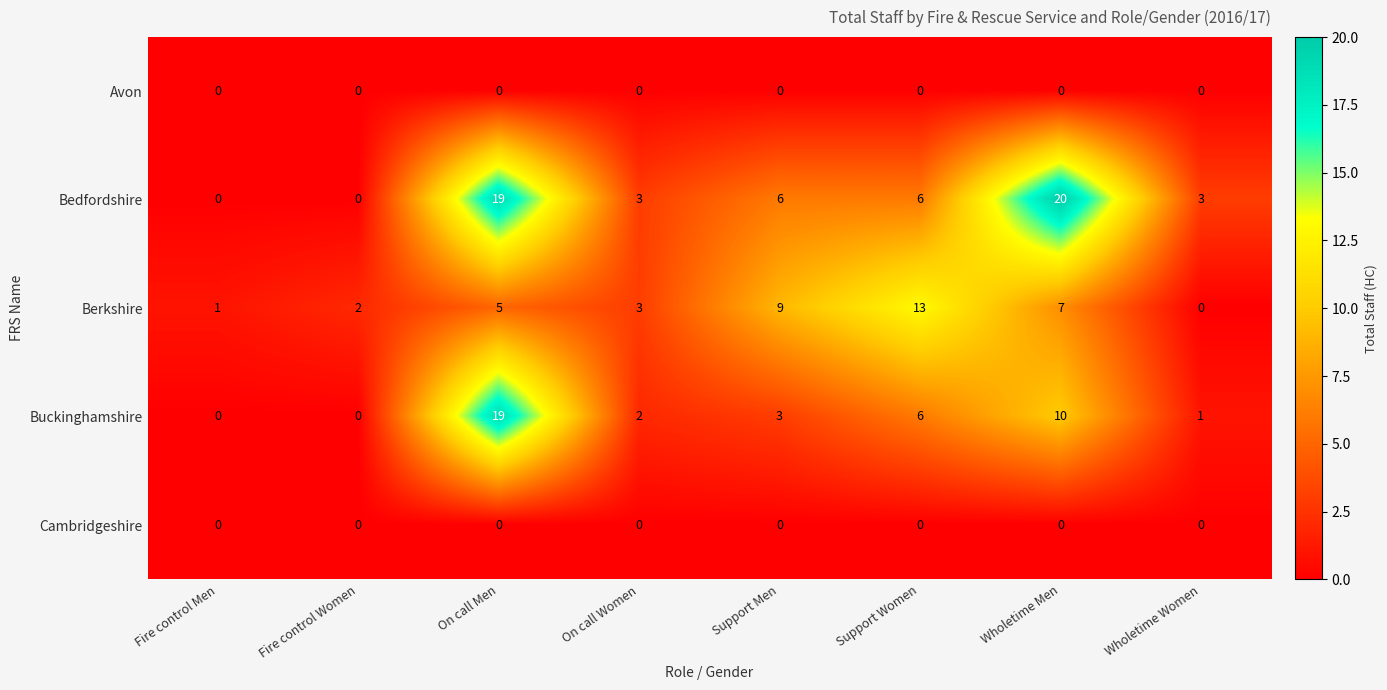

How many values in Buckinghamshire are above zero?

6